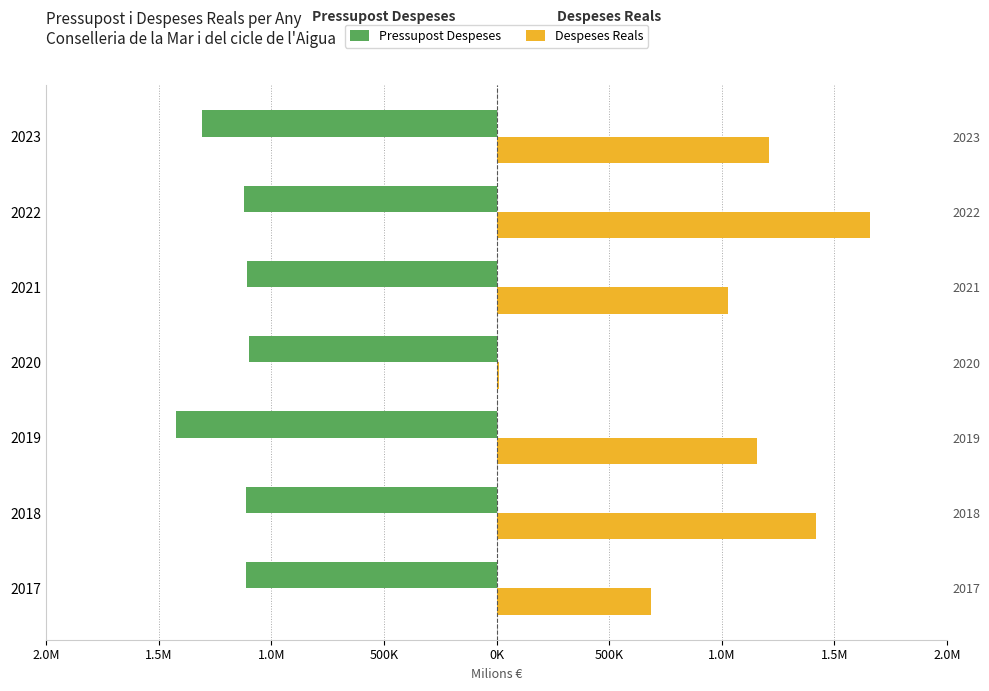

What value does the Pressupost Despeses series have at 2019?

-1.4